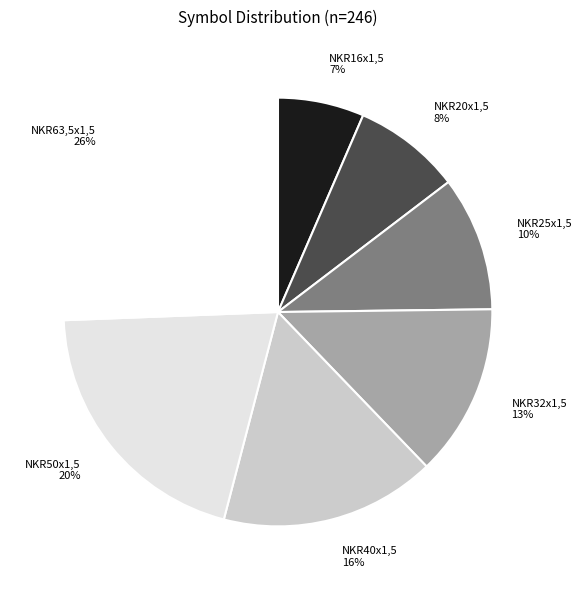

Combined, do NKR20x1,5 and NKR25x1,5 account for over 50%?

No